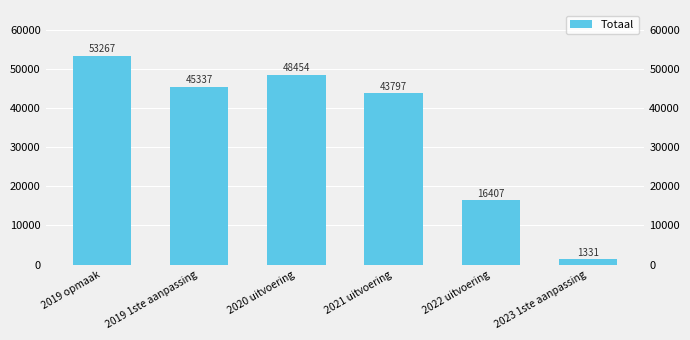

What is the approximate value at 2023 1ste aanpassing, to the nearest 100?

1300